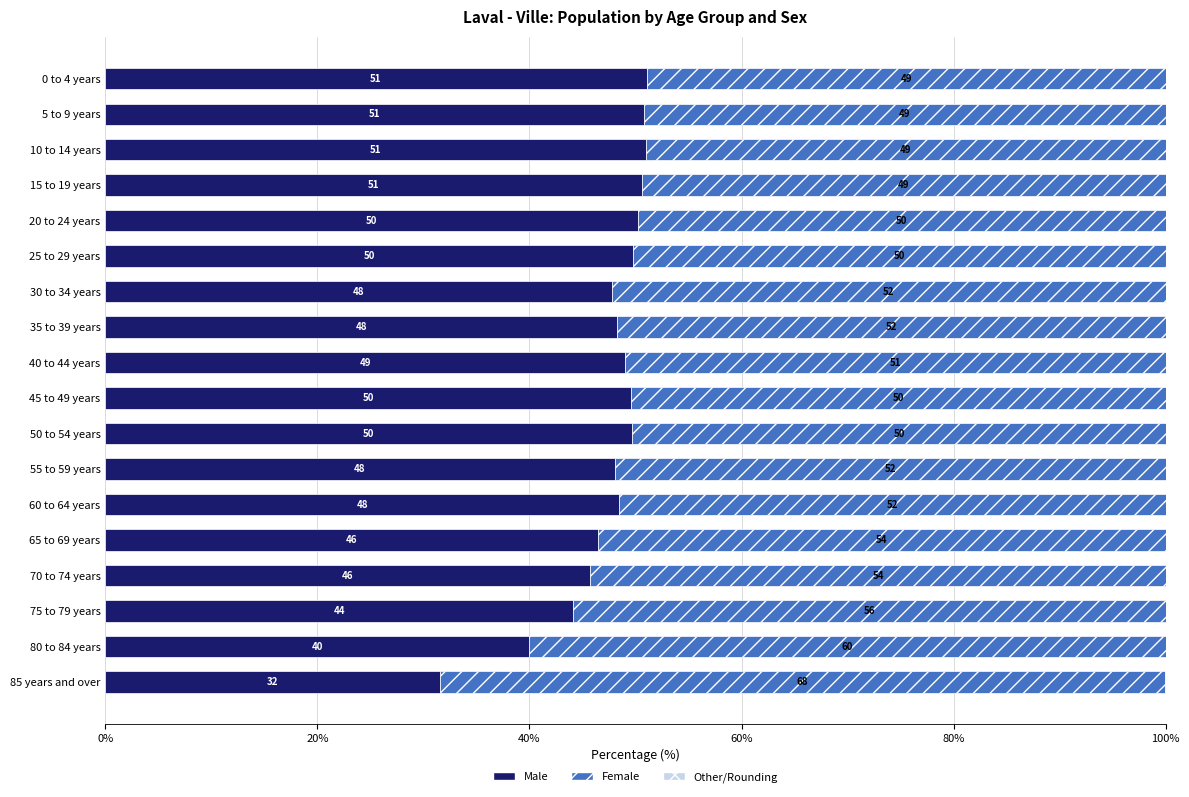

What is the sum of all Male values?

852.1